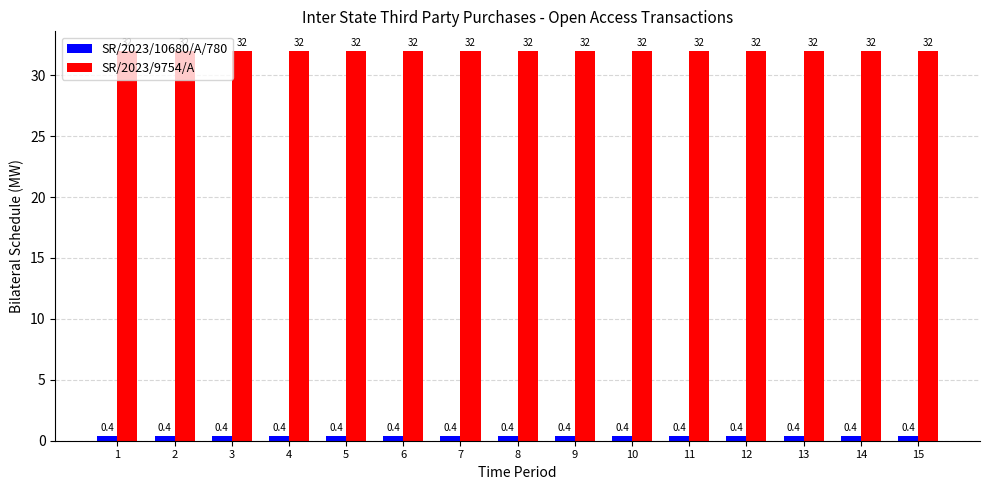

What is the value of the SR/2023/10680/A/780 bar at the 4th from the left?

0.4